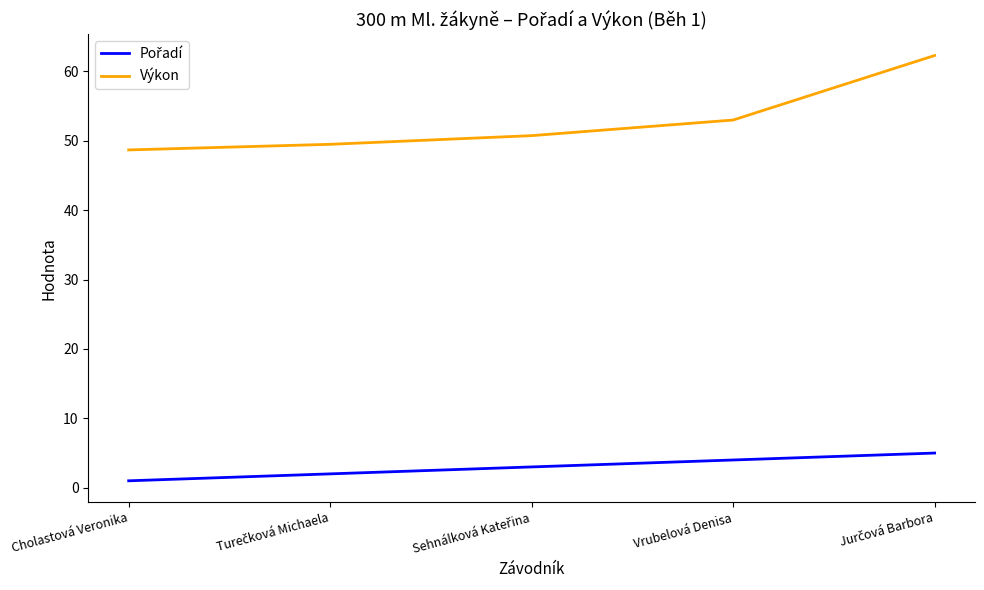

Where is Výkon nearest to the value 55?

Vrubelová Denisa